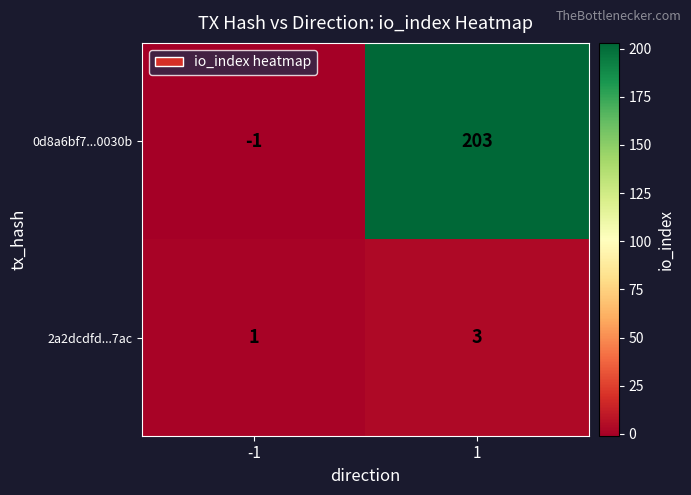

What is the maximum value for 2a2dcdfd...7ac?

3